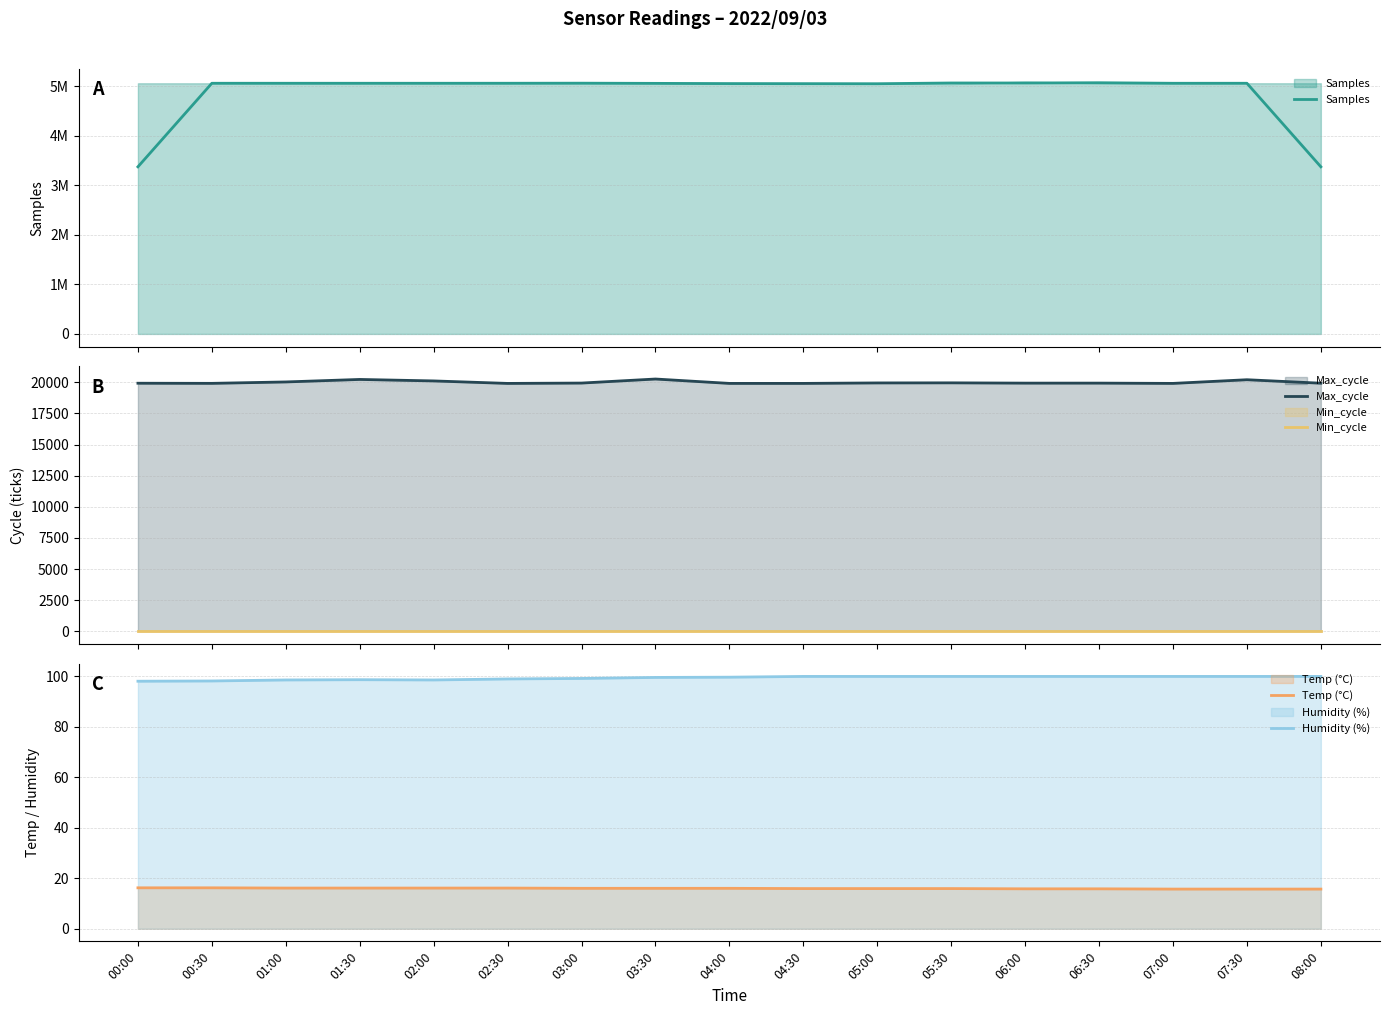

Which series has the largest total across all categories?

Samples